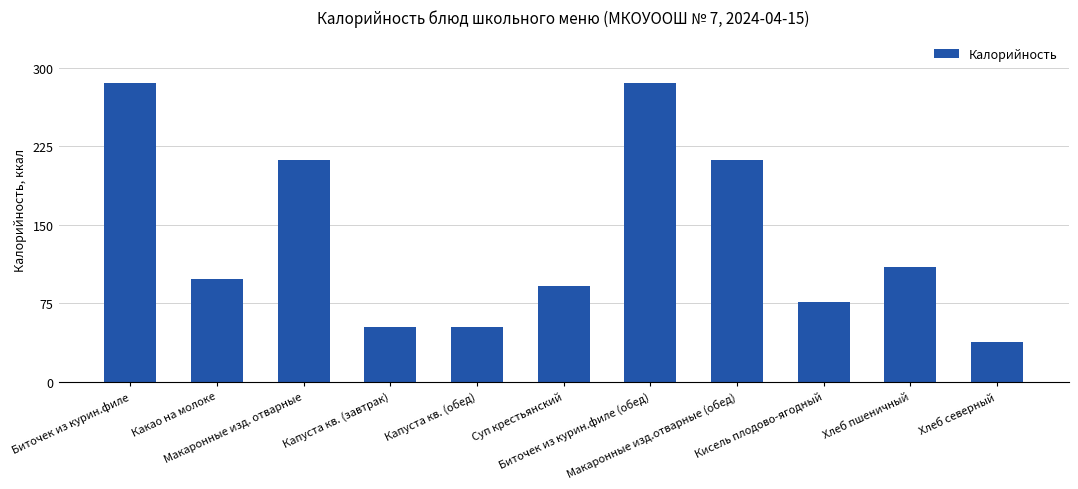

What is the change in value from Какао на молоке to Капуста кв. (обед)?

-46